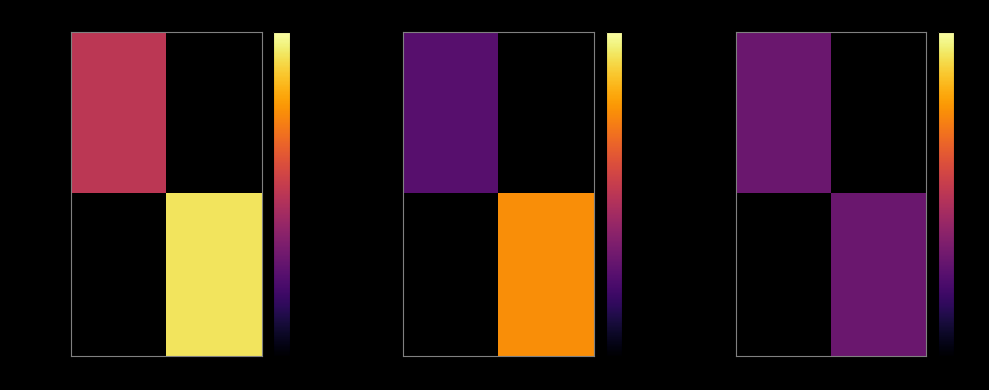

Count the bc38f8881e9baaf6c98c033cb4862ac78182024 values in the range 1 to 13.

2